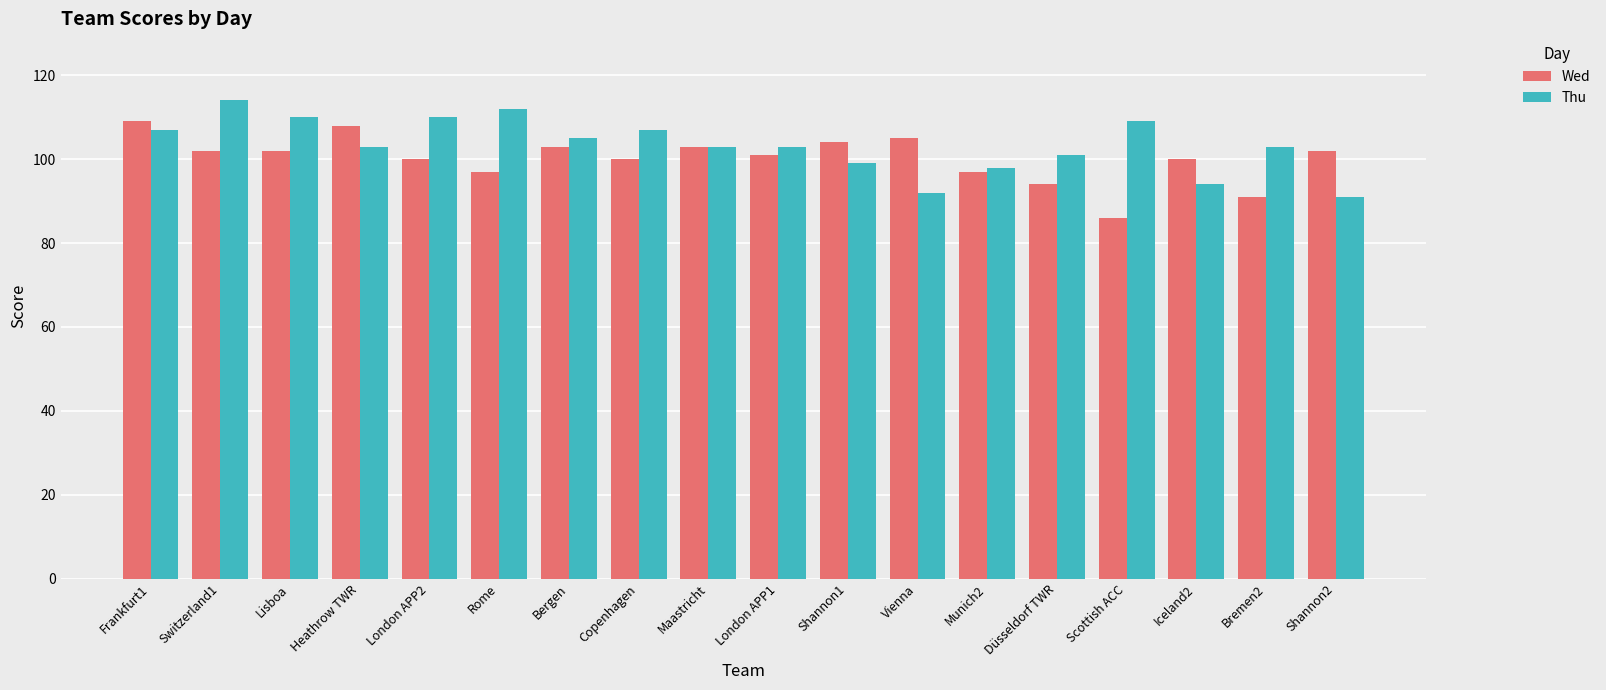

What is the difference between the Thu values at London APP1 and Frankfurt1?

4